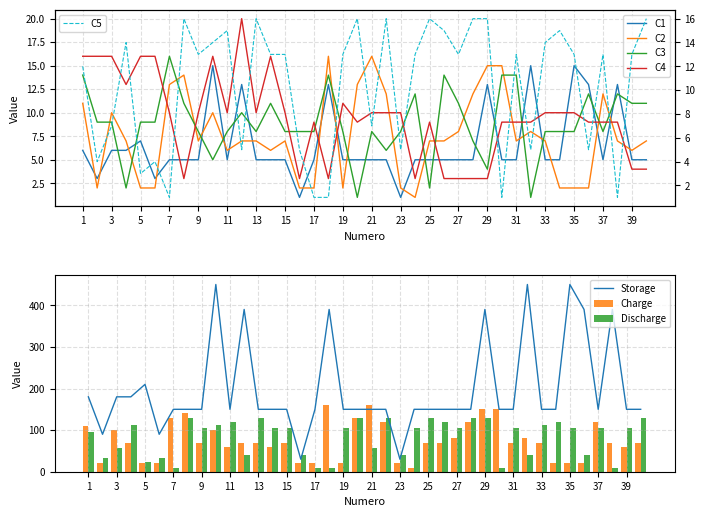

How many groups of bars are there?

40